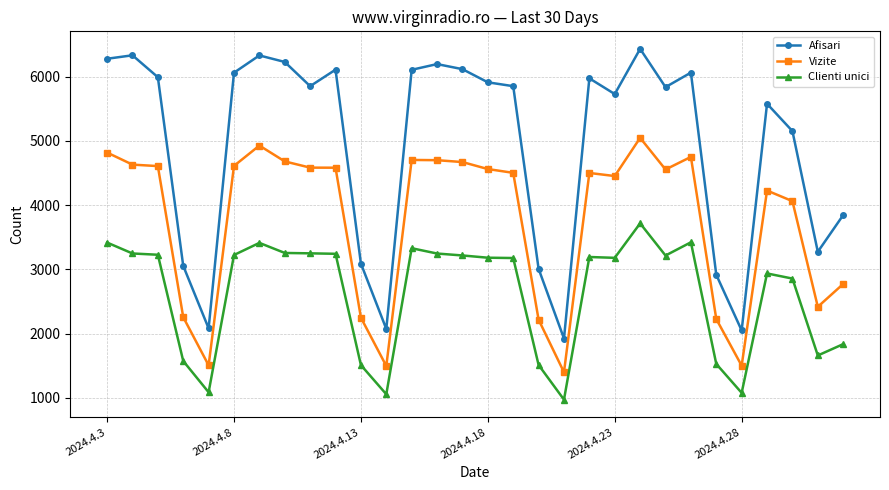

List the series in order of their overall mean, lowest first.

Clienti unici, Vizite, Afisari